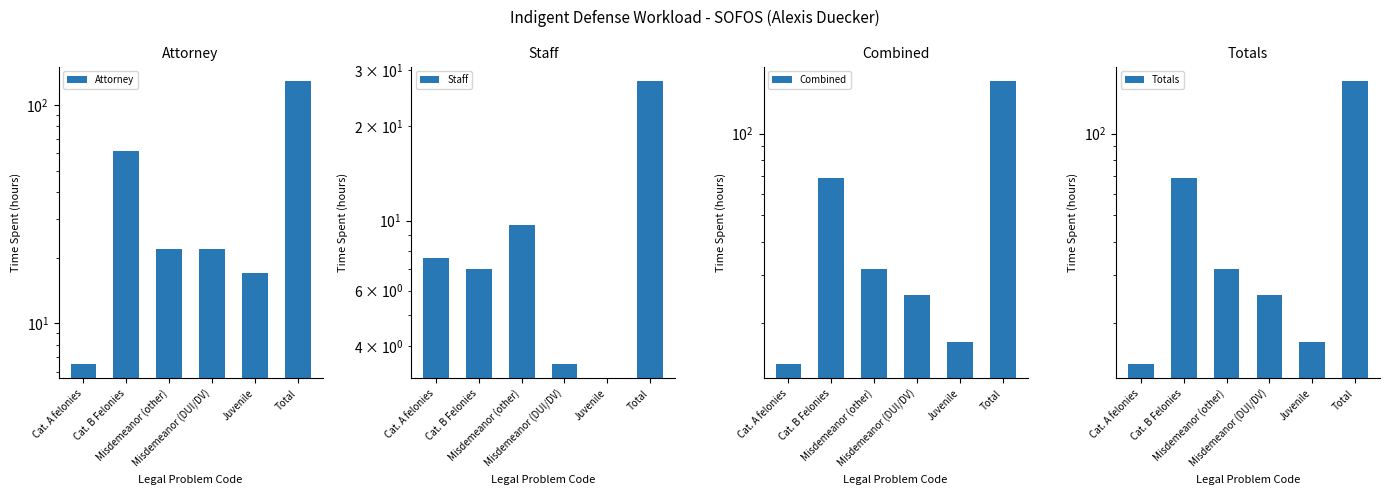

True or false: Attorney has a value of 6.5 at Cat. A felonies.

True